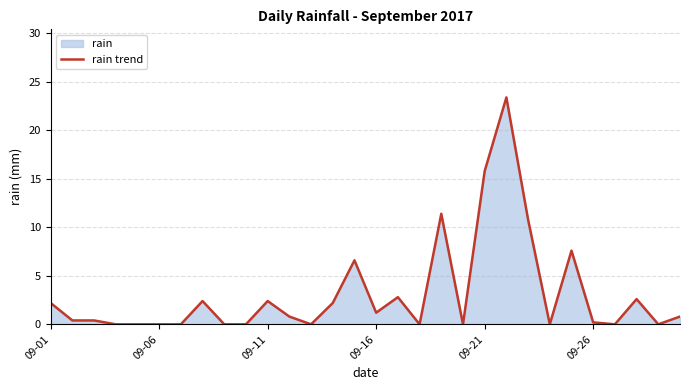

Does the chart display data point markers on the line(s)?

No